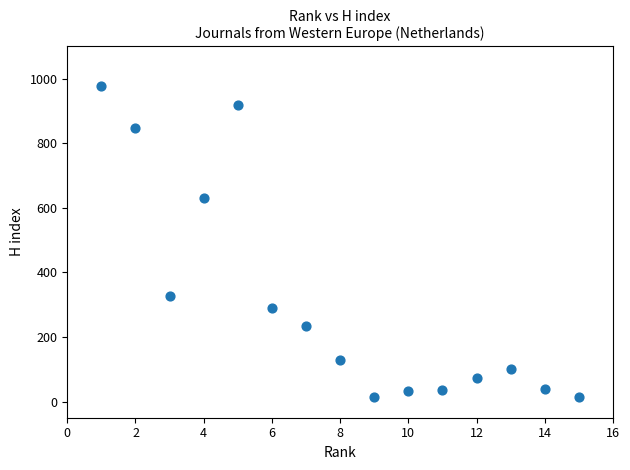

What Y value in the scatter plot is closest to 495?

632